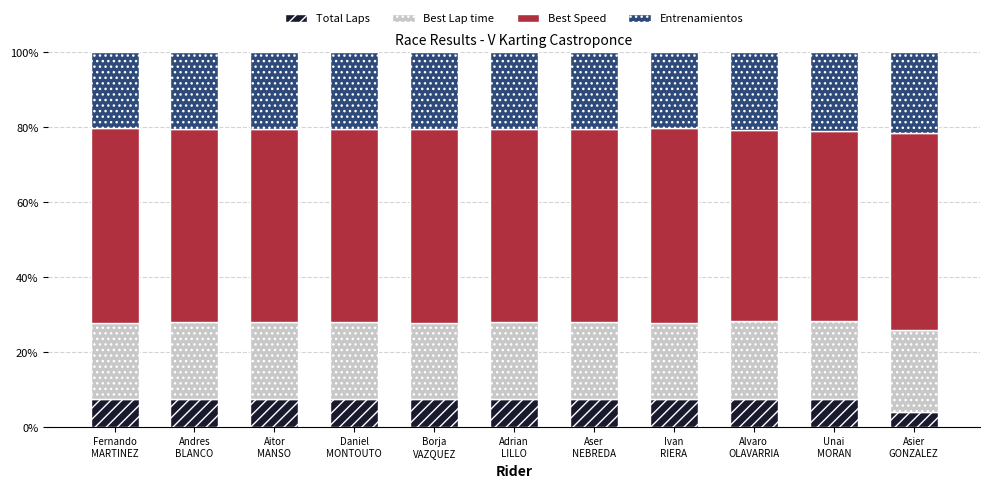

What is the minimum value for Total Laps?

4.1